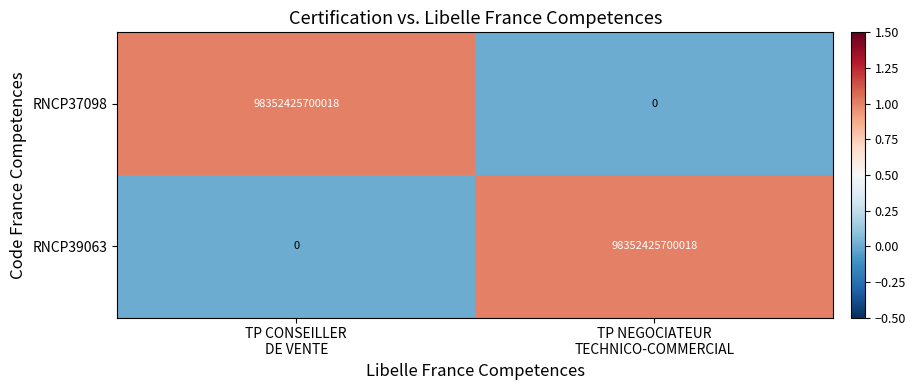

What is the difference between the maximum and minimum values in the RNCP39063 series?

98352425700018